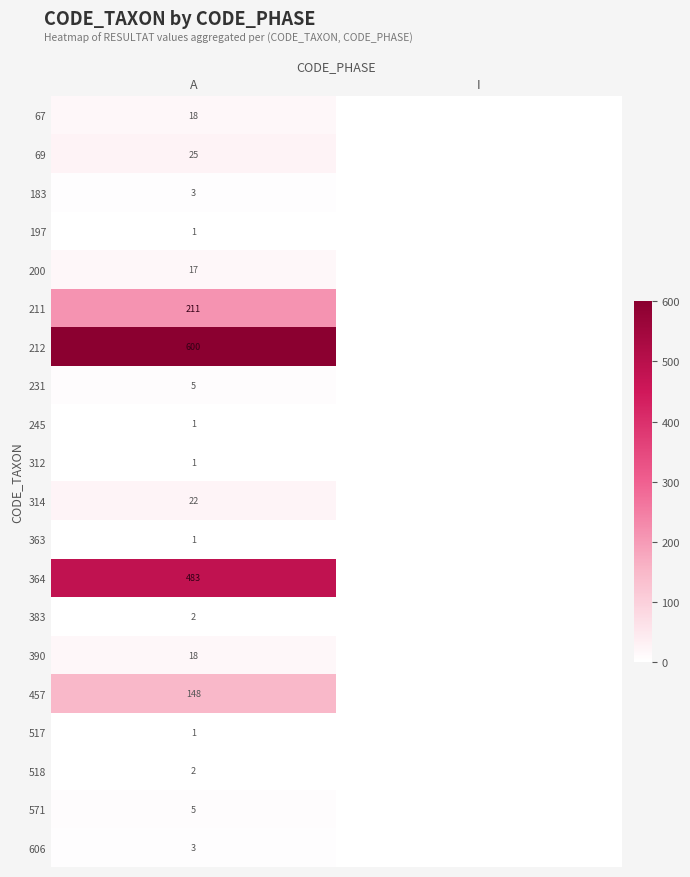

What is the total value across all series at A?

1567